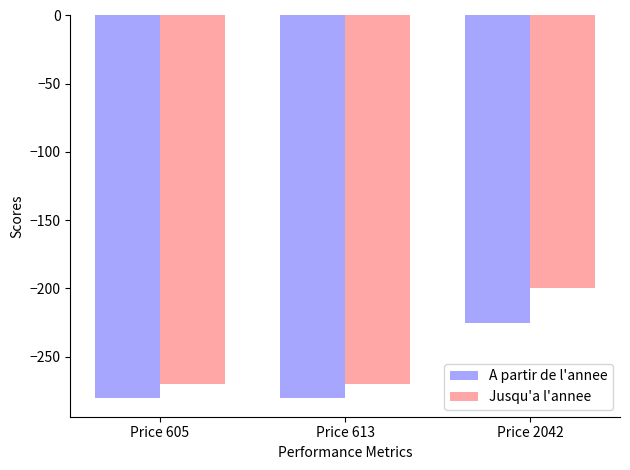

How many groups of bars are there?

3